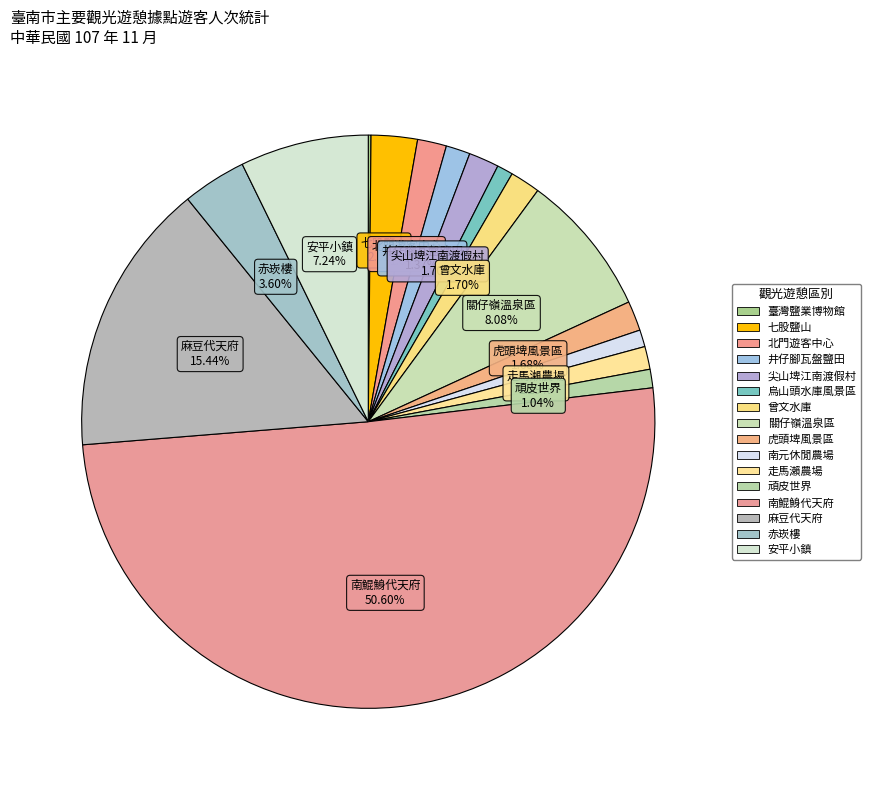

Rank the categories by value from highest to lowest.

南鯤鯓代天府, 麻豆代天府, 關仔嶺溫泉區, 安平小鎮, 赤崁樓, 七股鹽山, 尖山埤江南渡假村, 曾文水庫, 虎頭埤風景區, 北門遊客中心, 井仔腳瓦盤鹽田, 走馬瀨農場, 頑皮世界, 南元休閒農場, 烏山頭水庫風景區, 臺灣鹽業博物館